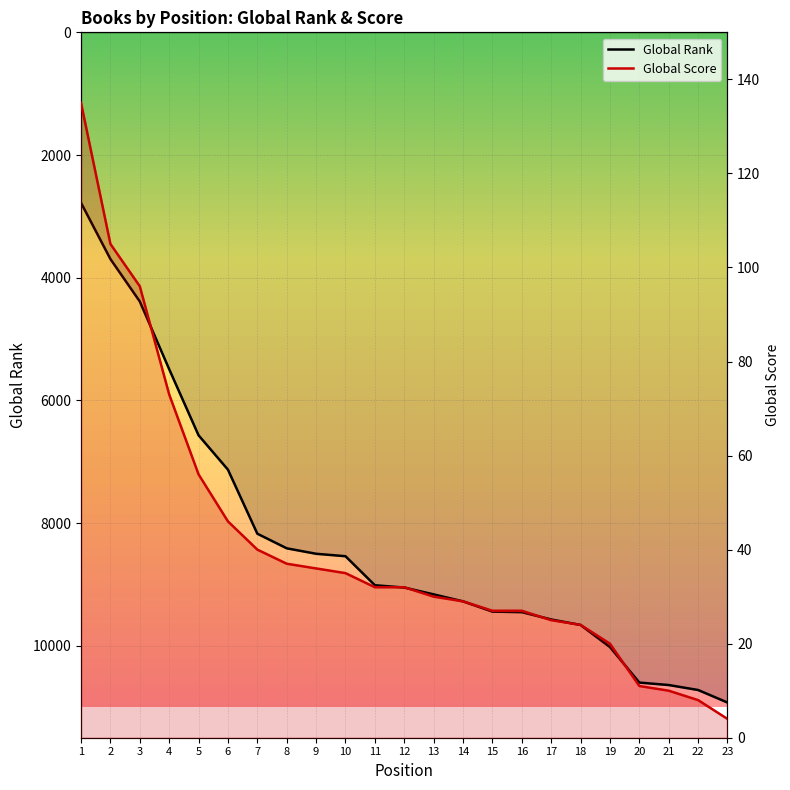

Reading left to right, what are all the values shown in this chart?

Global Rank: 1=2780	2=3696	3=4388	4=5492	5=6570	6=7130	7=8174	8=8412	9=8501	10=8541	11=9014	12=9052	13=9163	14=9277	15=9444	16=9453	17=9572	18=9662	19=10022	20=10601	21=10641	22=10722	23=10926
Global Score: 1=135	2=105	3=96	4=73	5=56	6=46	7=40	8=37	9=36	10=35	11=32	12=32	13=30	14=29	15=27	16=27	17=25	18=24	19=20	20=11	21=10	22=8	23=4